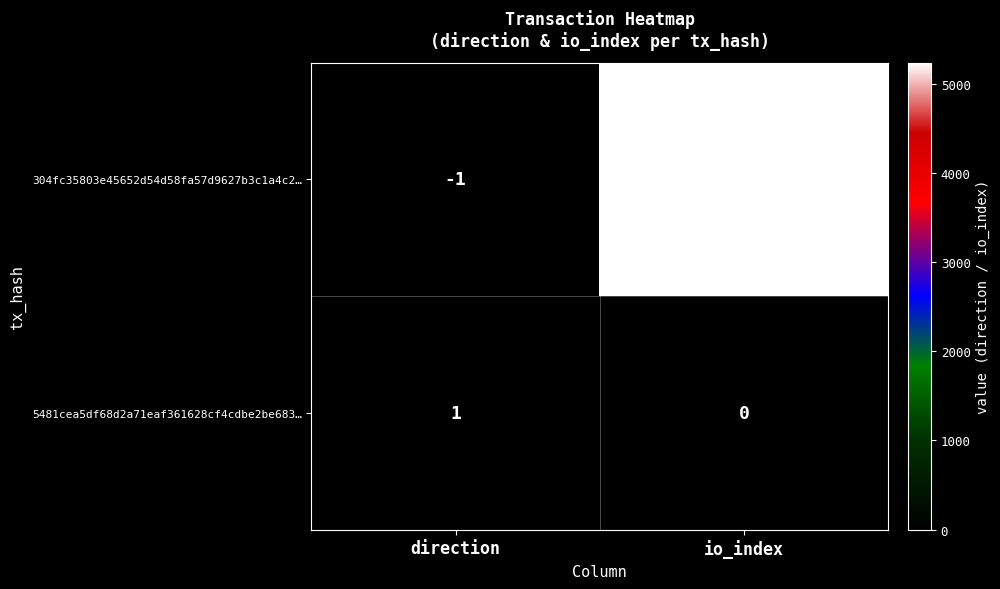

The value of 5481cea5df68d2a71eaf361628cf4cdbe2be683… at direction is 1. True or false?

True